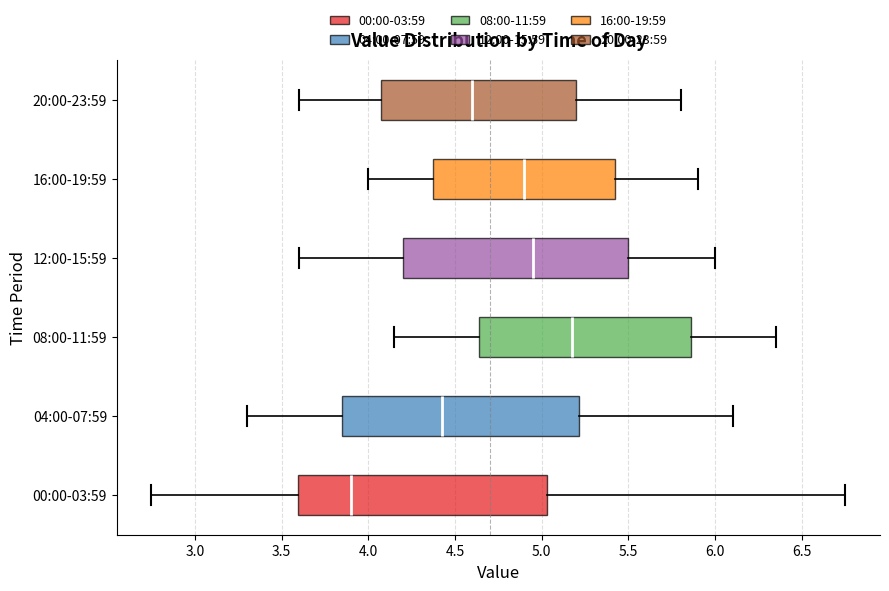

Reading bottom to top, transcribe this box plot: for each box, give where its median line is, the range the box spans, and where its two whiskers end, as read against the x-axis. The values are not printed on the chart, so give them approximately, as read against the axis.

00:00-03:59: median 3.90, box 3.60 to 5.05, whiskers 2.75 to 6.75
04:00-07:59: median 4.45, box 3.85 to 5.20, whiskers 3.30 to 6.10
08:00-11:59: median 5.20, box 4.65 to 5.85, whiskers 4.15 to 6.35
12:00-15:59: median 4.95, box 4.20 to 5.50, whiskers 3.60 to 6.00
16:00-19:59: median 4.90, box 4.40 to 5.45, whiskers 4.00 to 5.90
20:00-23:59: median 4.60, box 4.10 to 5.20, whiskers 3.60 to 5.80